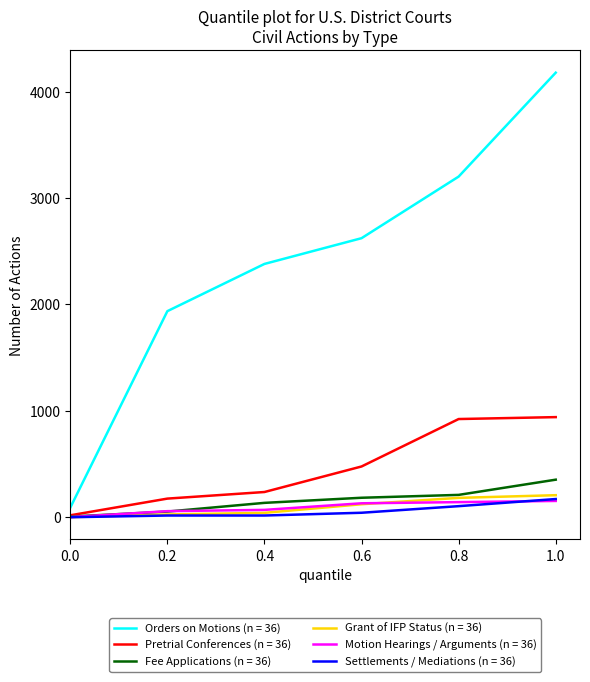

Is the value of Pretrial Conferences (n = 36) at 0.8 greater than the value of Fee Applications (n = 36) at 0.0?

Yes